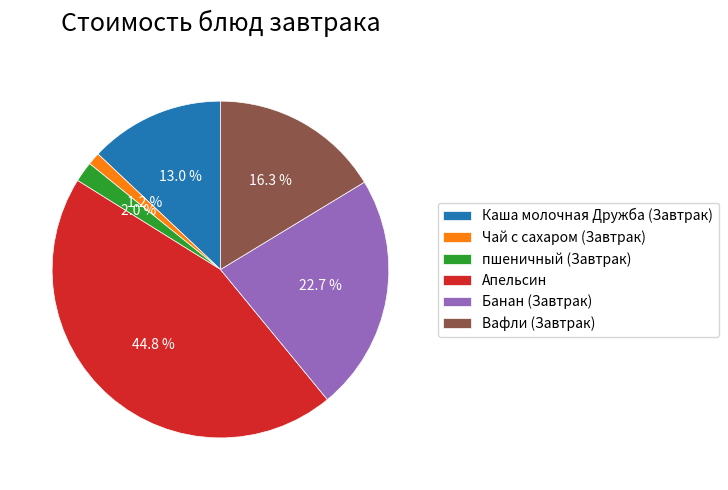

How many slices are in this pie chart?

6